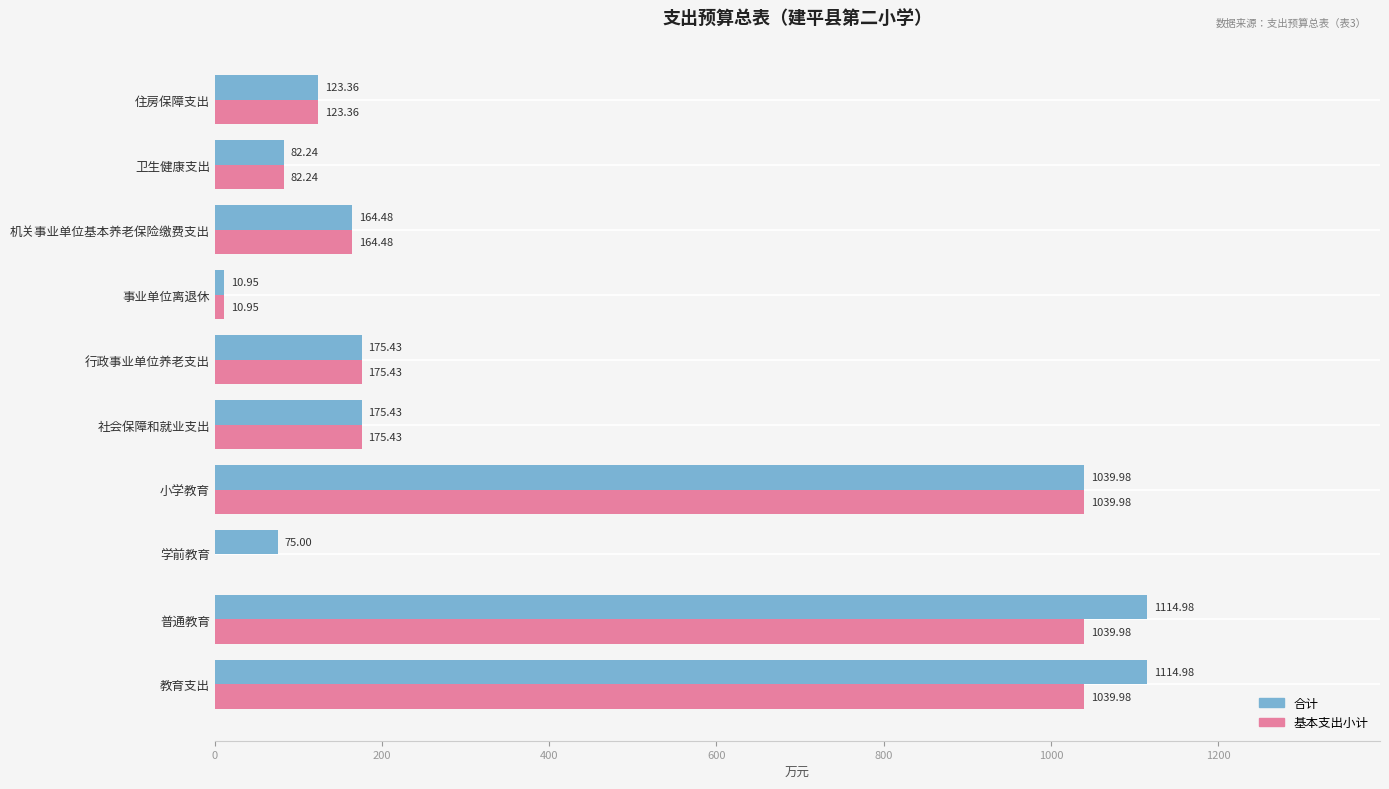

Which series has the largest total across all categories?

合计